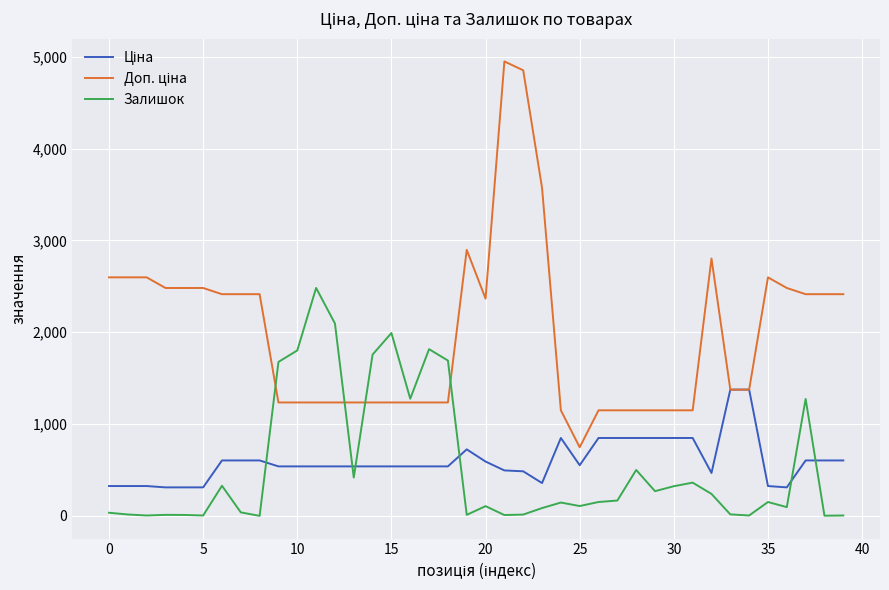

What is the greatest value displayed?

4950.4